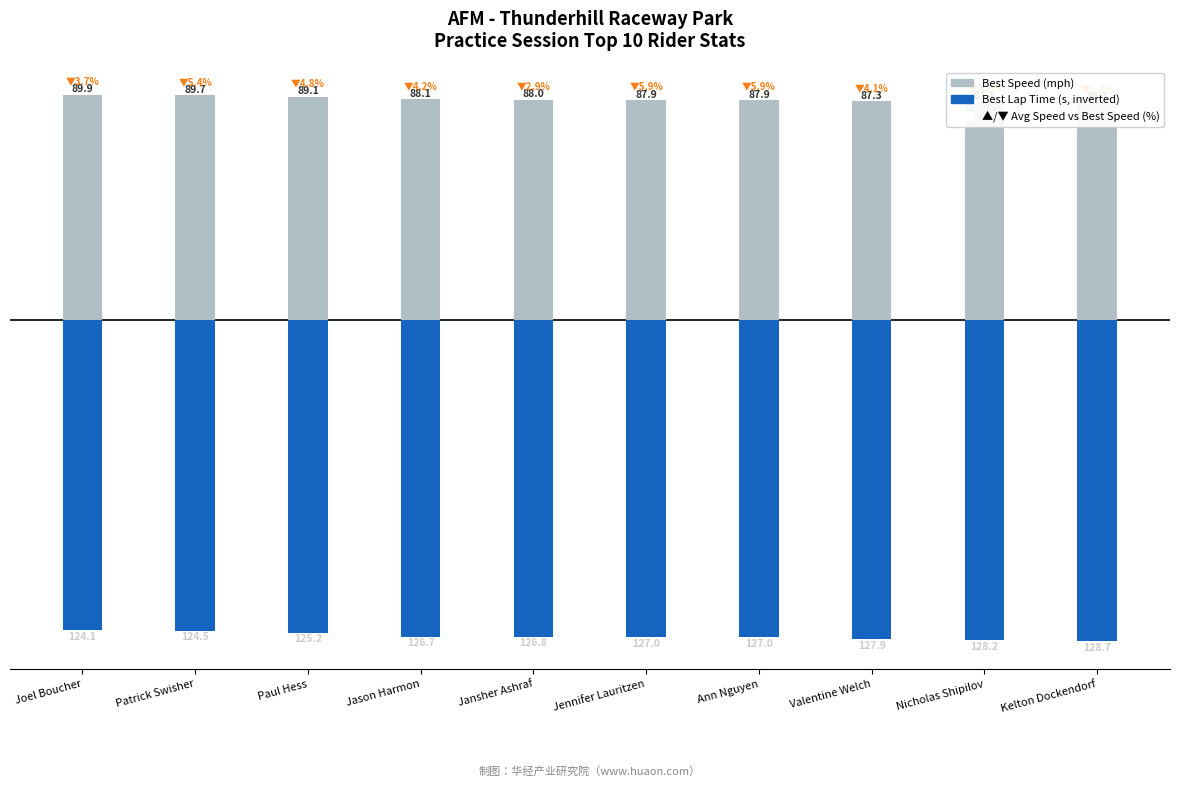

Which series has the widest spread of values?

Best Lap Time (s, inverted)